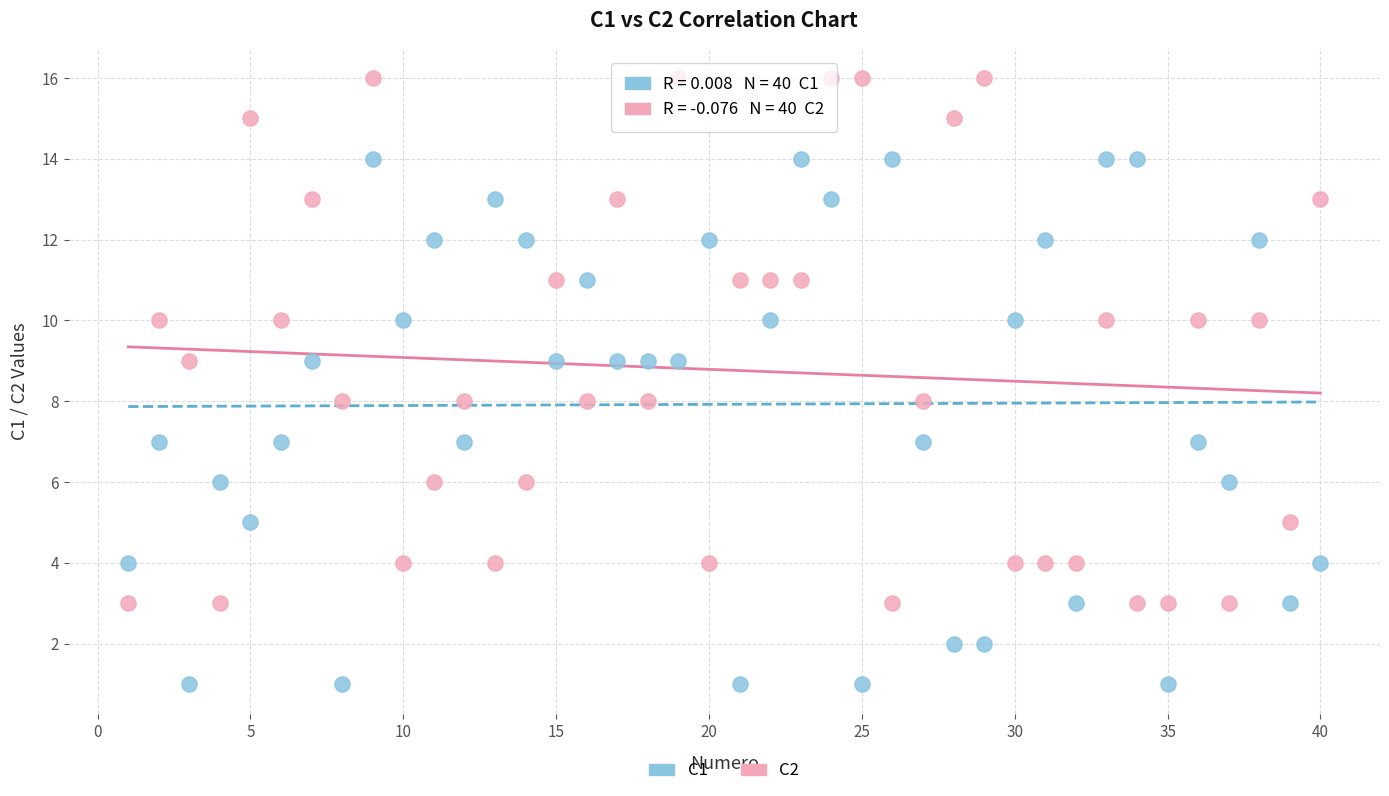

Which series reaches the minimum Y coordinate?

C1